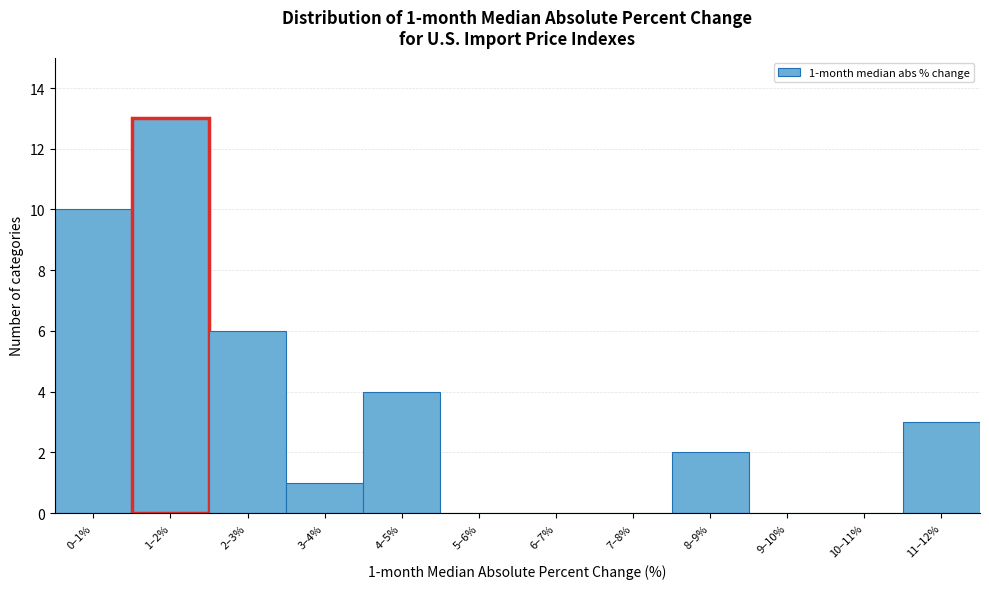

Reading left to right, extract all data points from this chart.

0–1%=10	1–2%=13	2–3%=6	3–4%=1	4–5%=4	5–6%=0	6–7%=0	7–8%=0	8–9%=2	9–10%=0	10–11%=0	11–12%=3